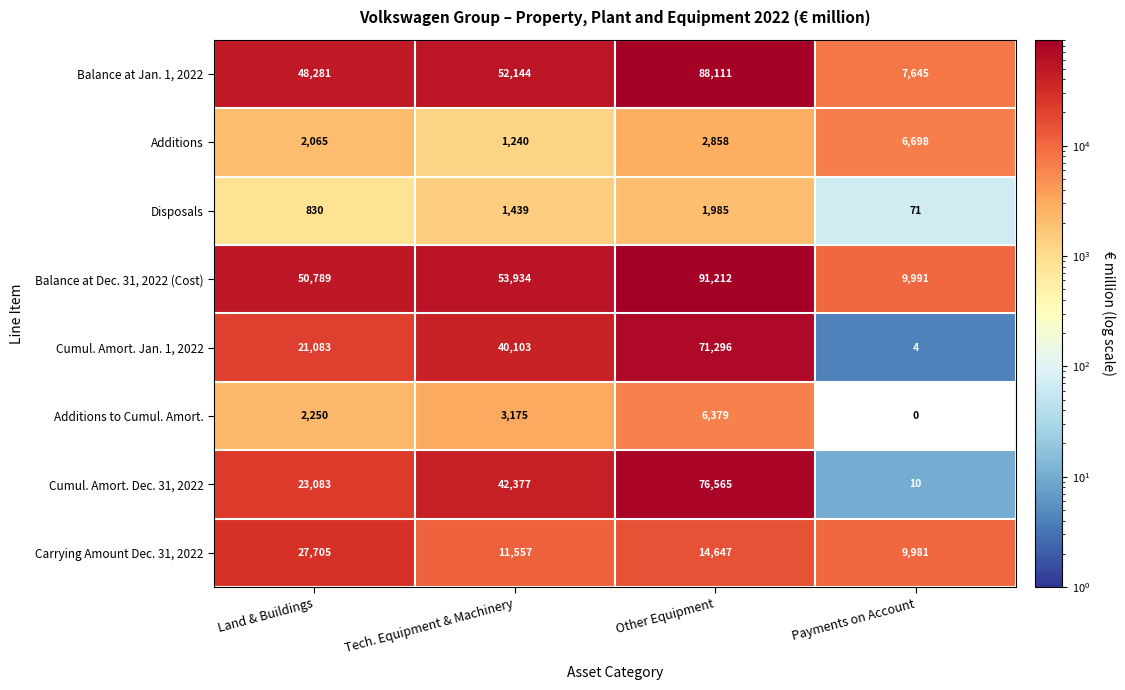

Where is Additions to Cumul. Amort. nearest to the value 3189?

Tech. Equipment & Machinery